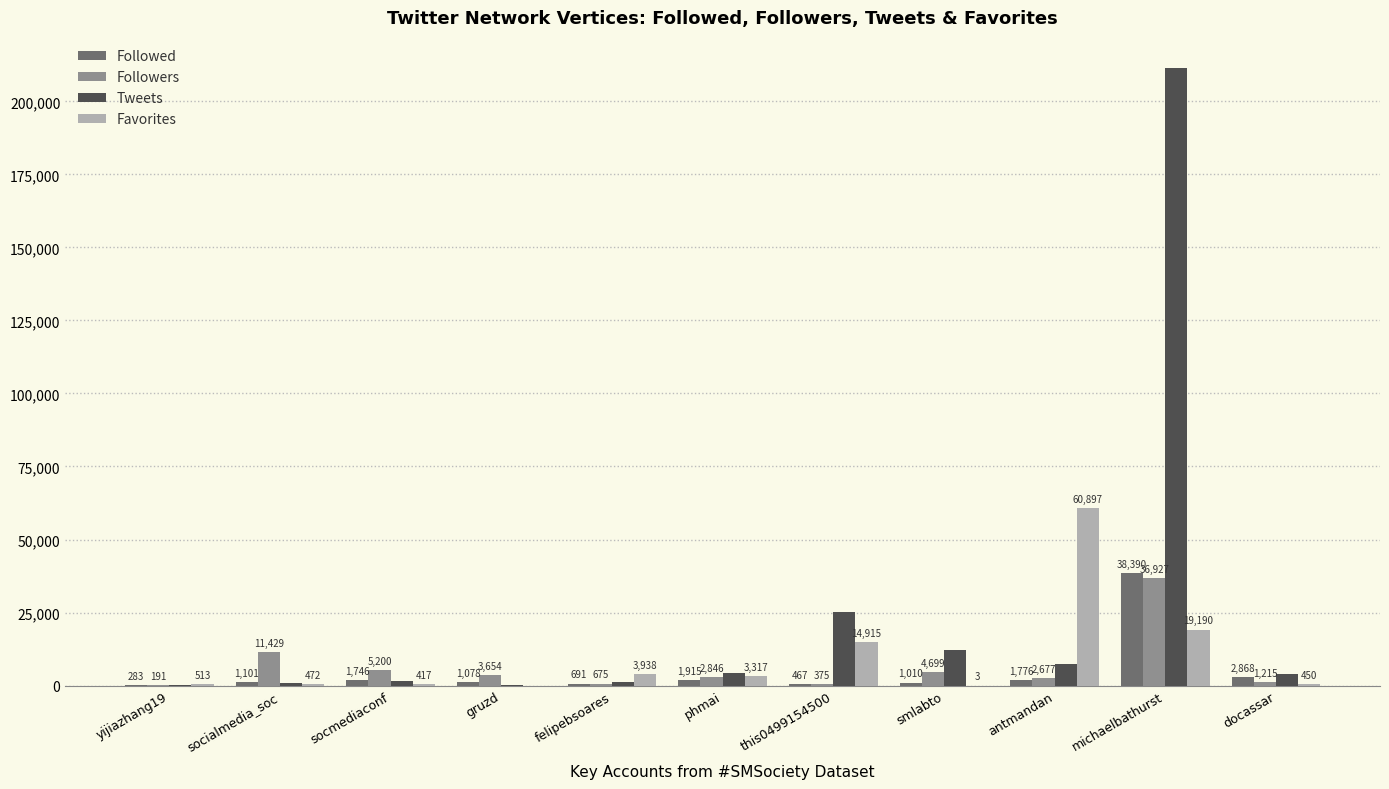

What is the sum of all Favorites values?

104112